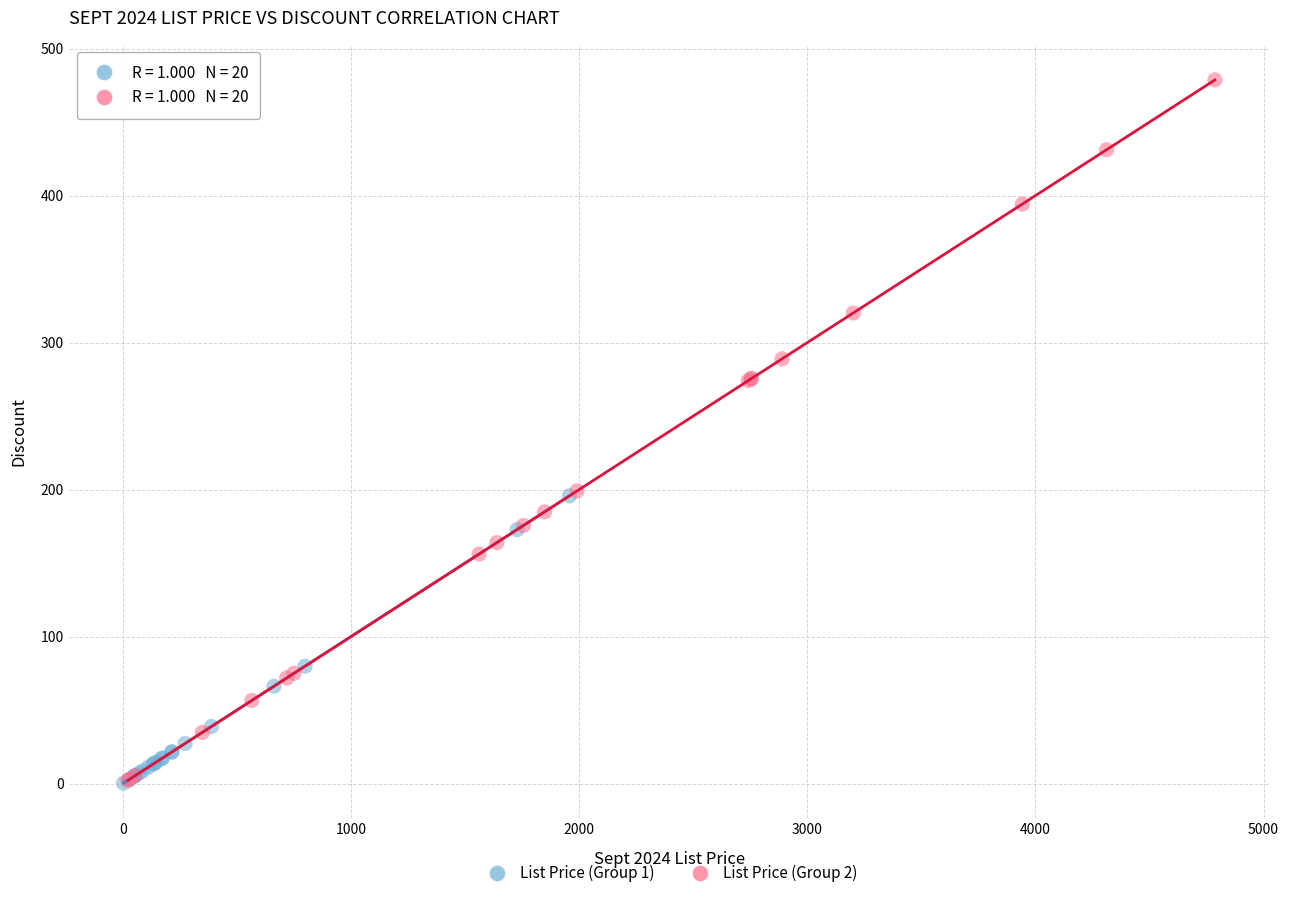

What are all the series names shown in the legend?

List Price (Group 1), List Price (Group 2)